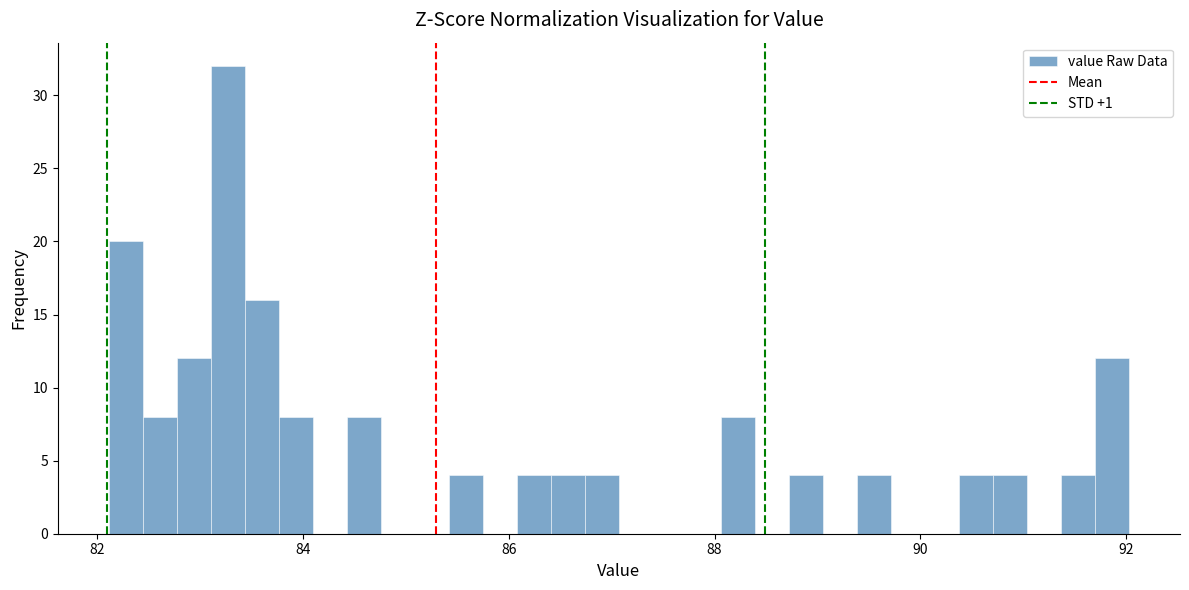

Read against the x-axis, roughly where is the centre of the tallest bar?

83.2